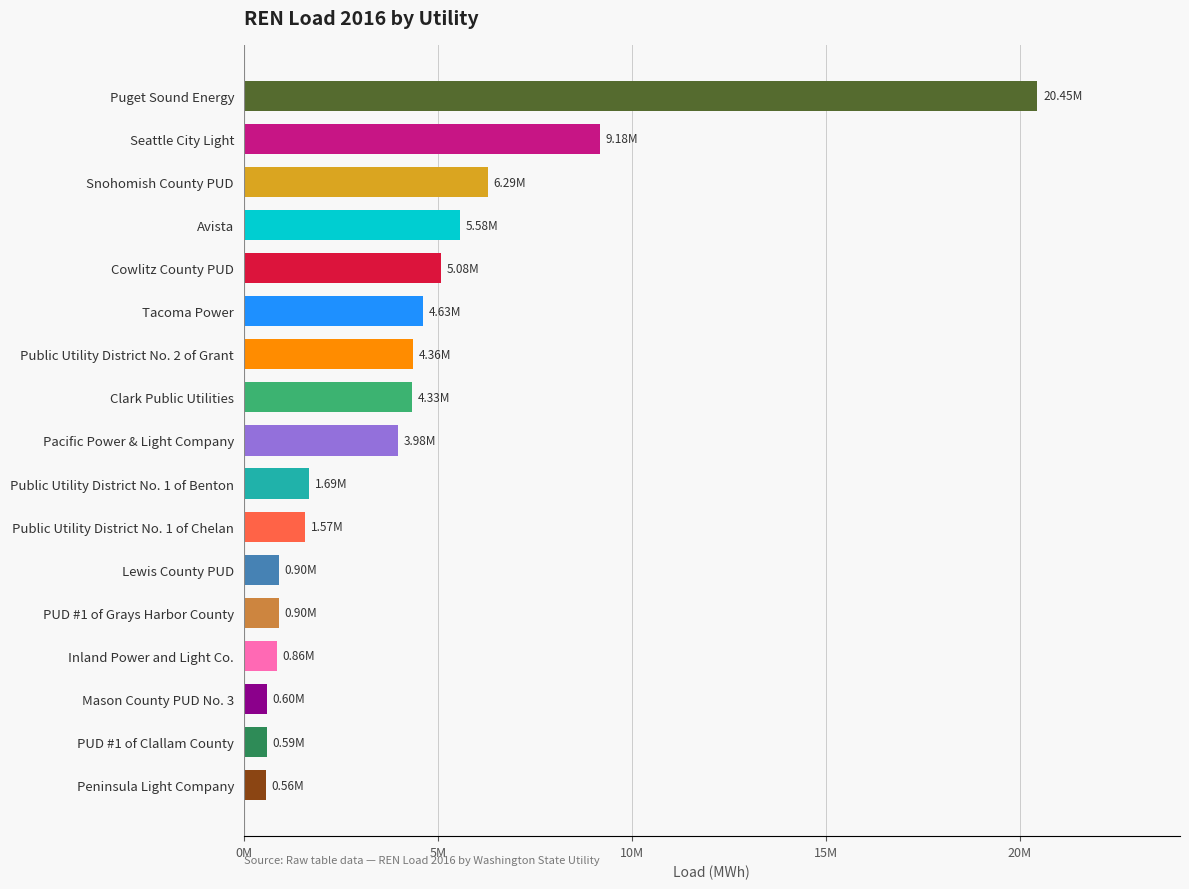

Does the chart contain any negative values?

No